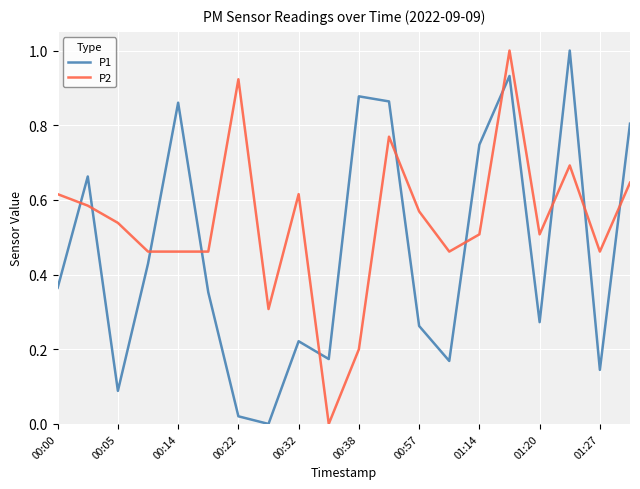

List the series in order of their overall mean, highest first.

P2, P1